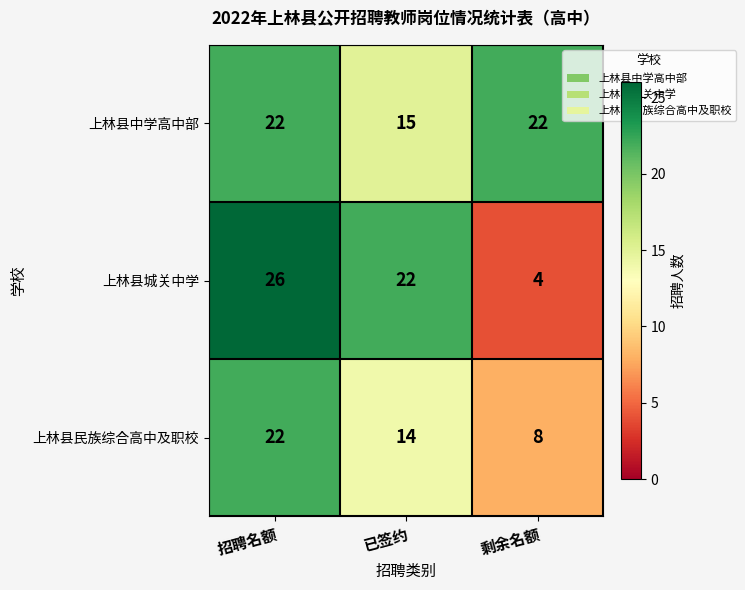

What is the smallest value displayed?

4